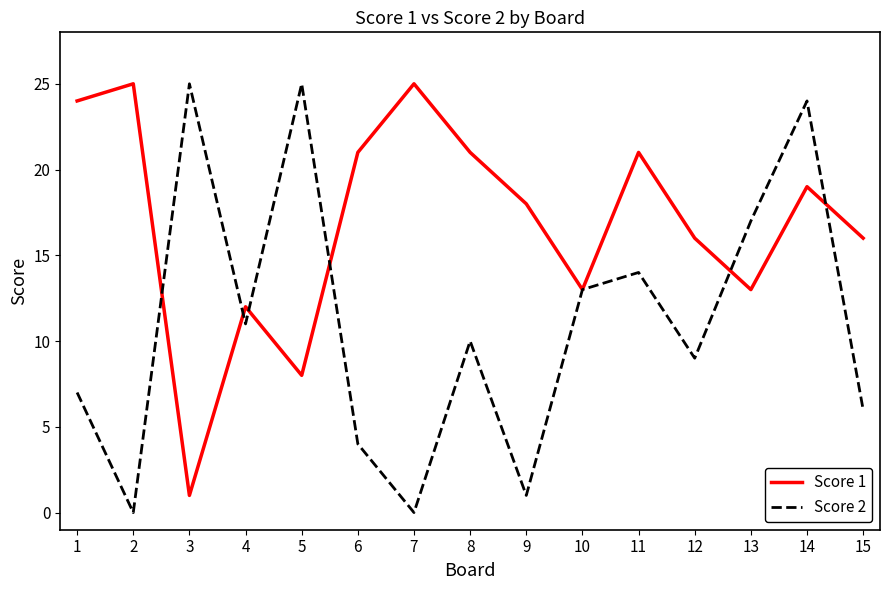

What are all the series names shown in the legend?

Score 1, Score 2